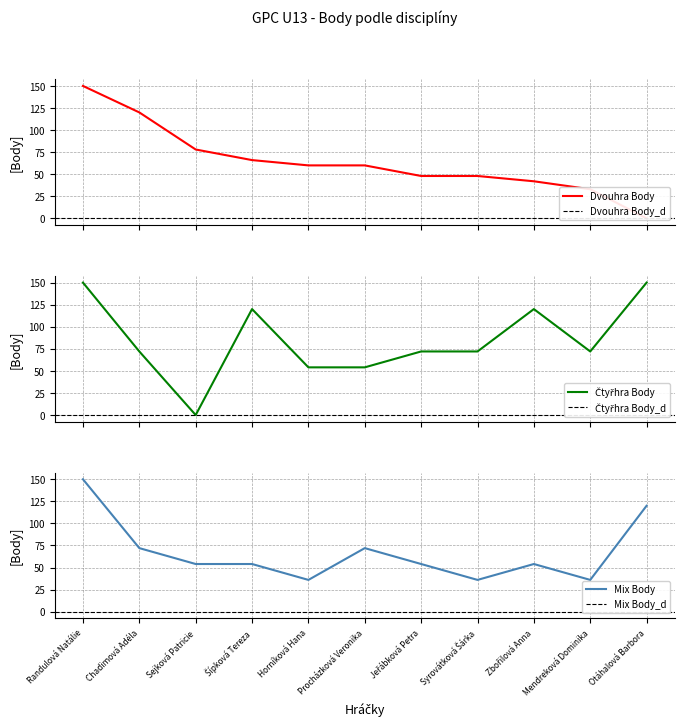

How many intersections are there between Čtyřhra Body and Mix Body?

3